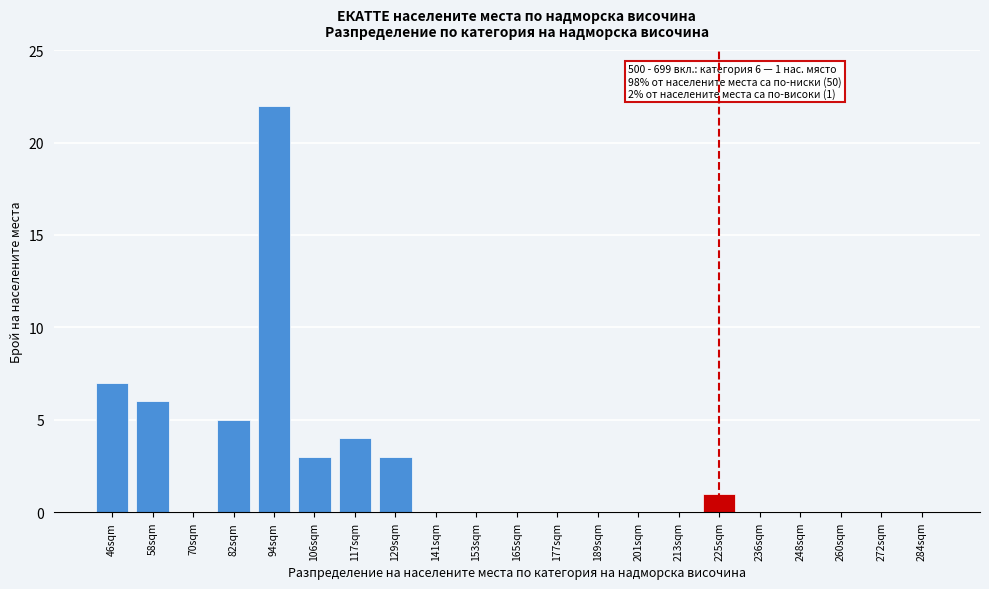

Reading right to left, transcribe all the data shown in this chart.

284sqm=0	272sqm=0	260sqm=0	248sqm=0	236sqm=0	225sqm=1	213sqm=0	201sqm=0	189sqm=0	177sqm=0	165sqm=0	153sqm=0	141sqm=0	129sqm=3	117sqm=4	106sqm=3	94sqm=22	82sqm=5	70sqm=0	58sqm=6	46sqm=7